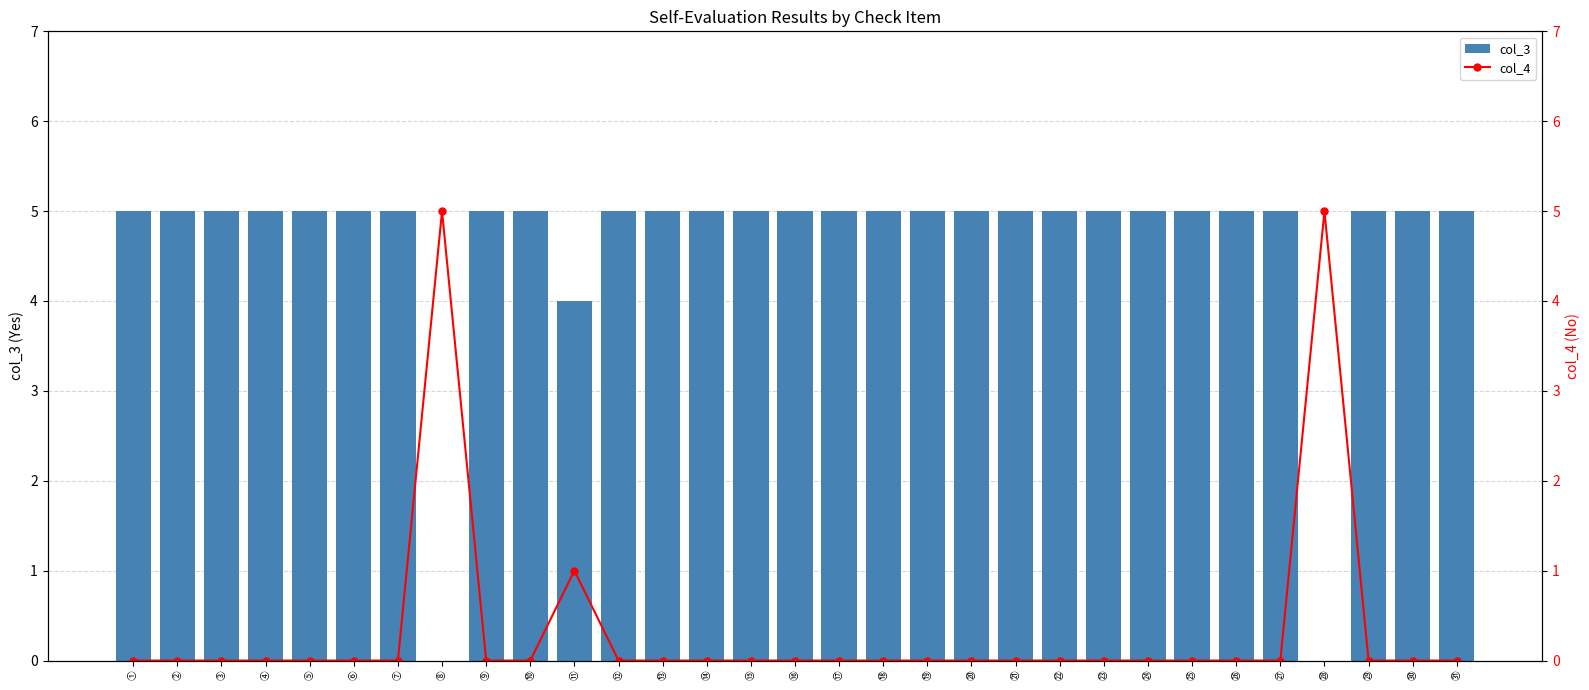

The value of col_3 at ⑲ is 5. True or false?

True